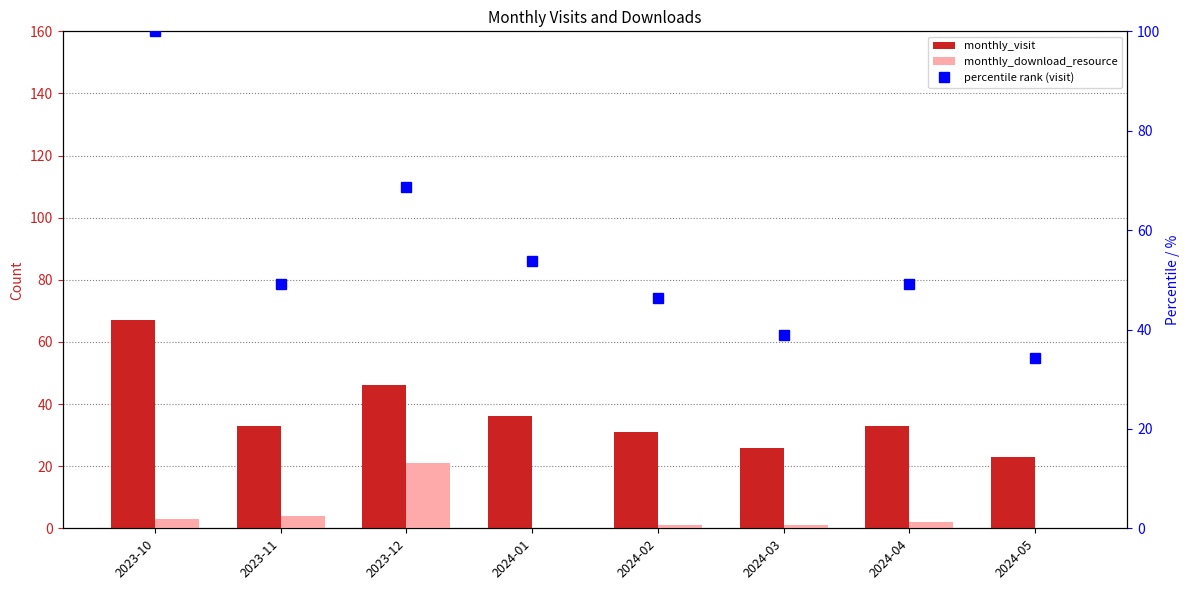

What is the sum of the monthly_download_resource values at 2024-05 and 2023-11?

4.0